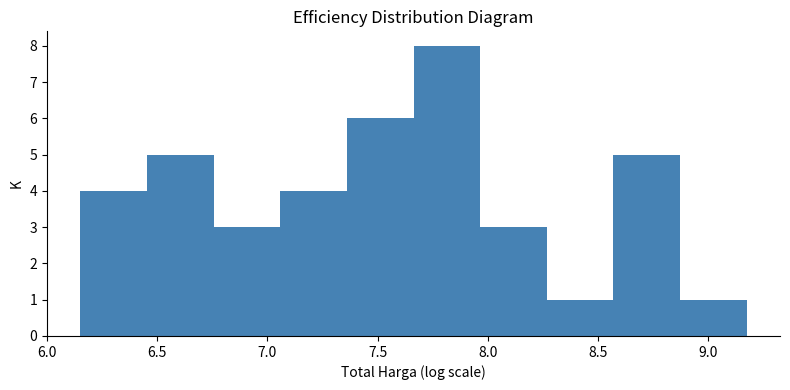

What is the height of the bar covering 8.25 to 8.55 on the x-axis? Neither the bar edges nor the heights are printed on the chart, so give them approximately, as read against the axes.

1